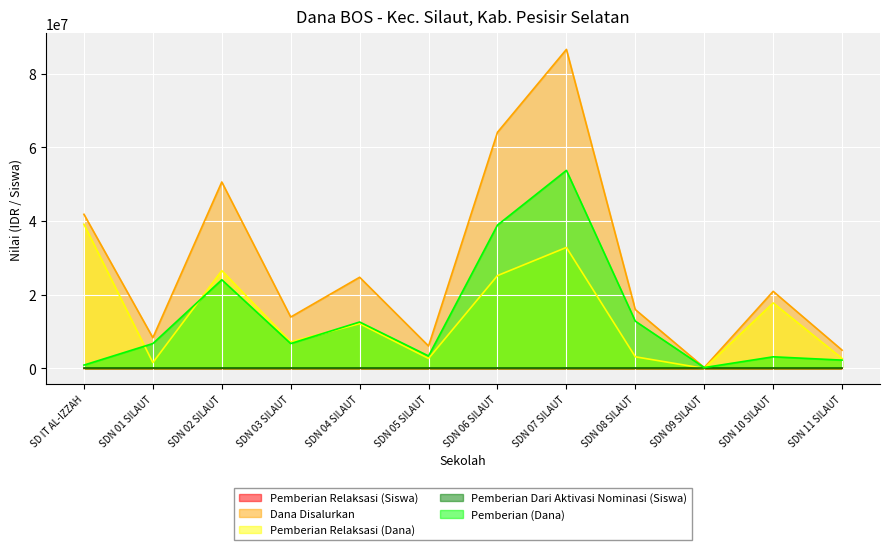

Which category has the highest value in the Pemberian Relaksasi (Siswa) series?

SD IT AL-IZZAH